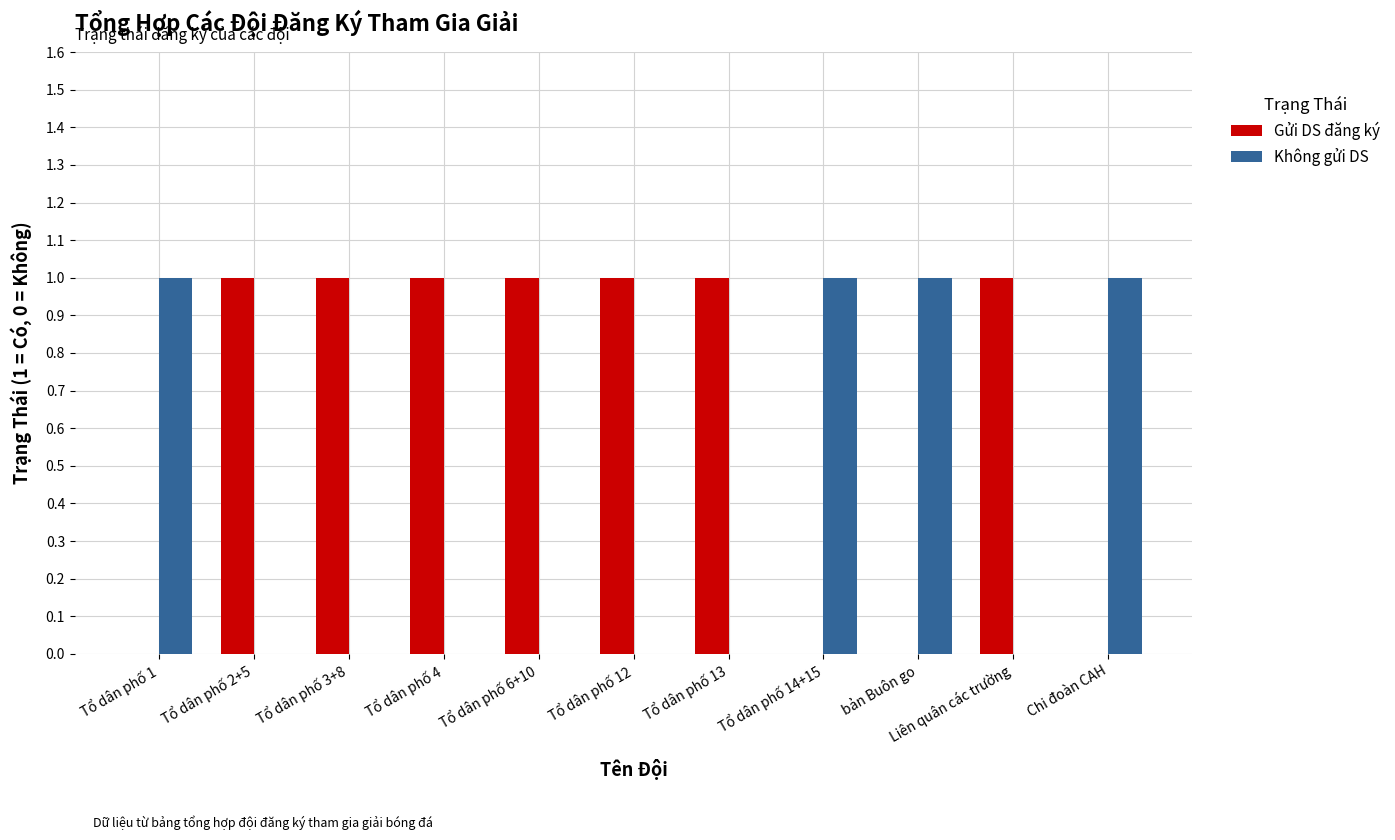

The Không gửi DS series shows 1 at Tổ dân phố 1. True or false?

True